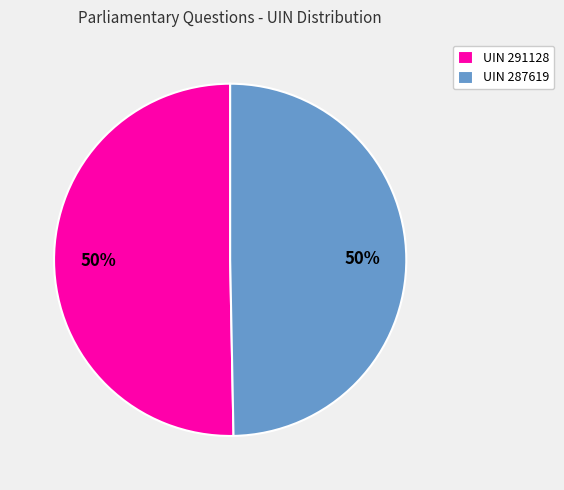

To the nearest percent, what percentage of the pie is UIN 287619?

50%